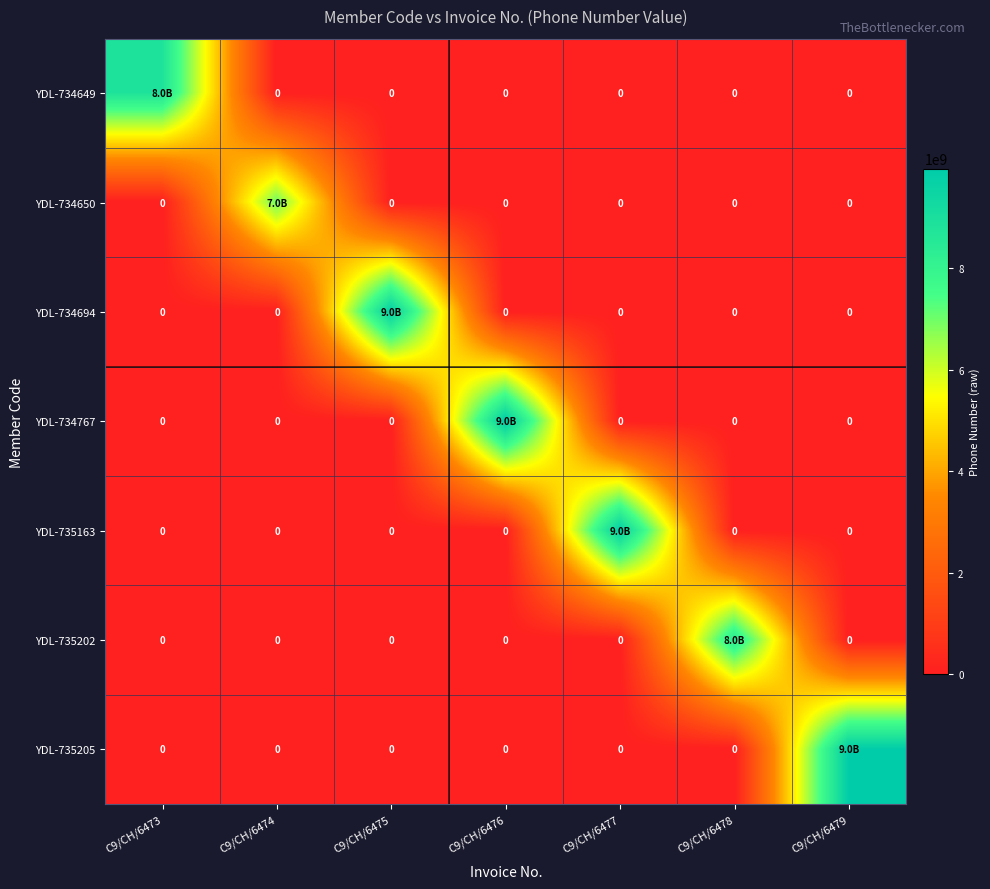

The value of YDL-735202 at C9/CH/6479 is 0. True or false?

True